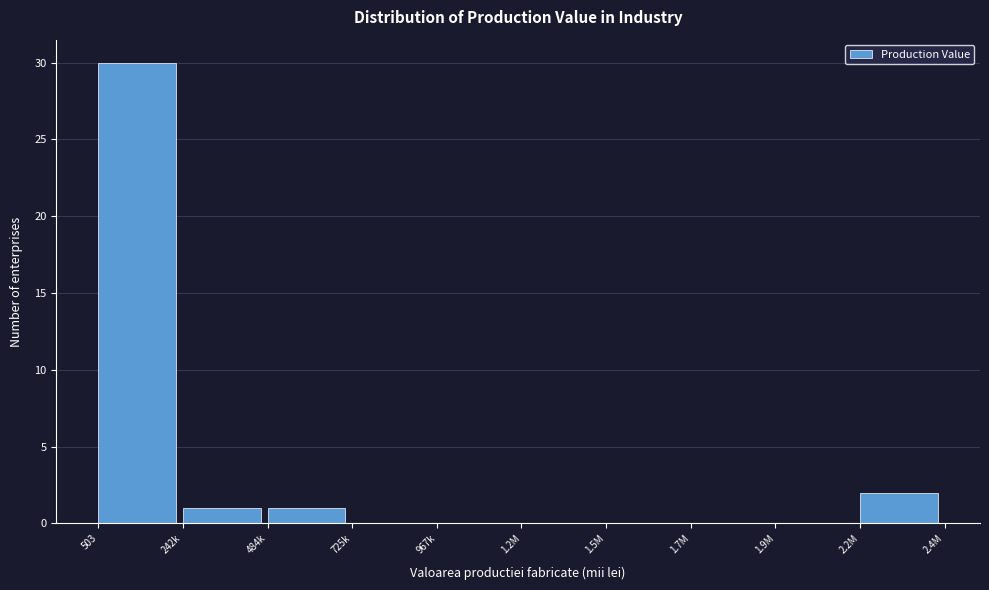

Reading left to right, transcribe all the data shown in this chart.

503=30	242k=1	484k=1	725k=0	967k=0	1.2M=0	1.5M=0	1.7M=0	1.9M=0	2.2M=2